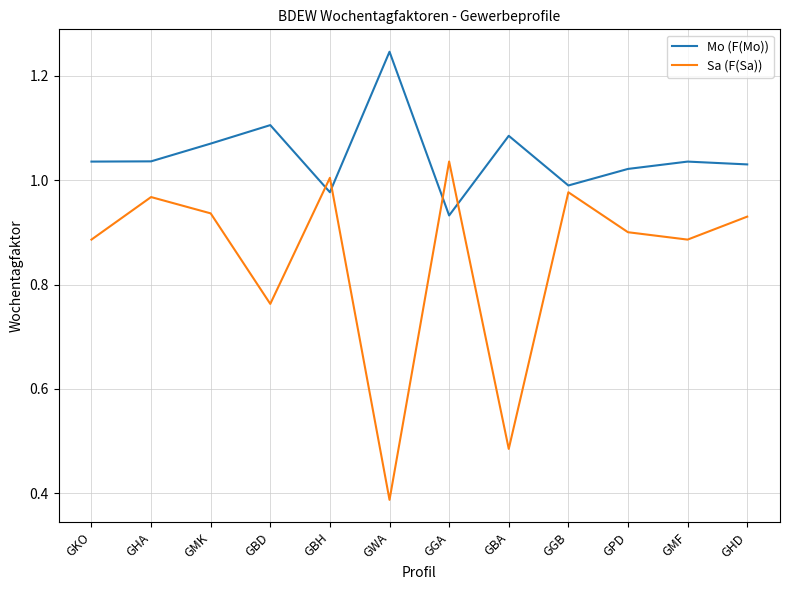

How many distinct data groups are displayed?

2